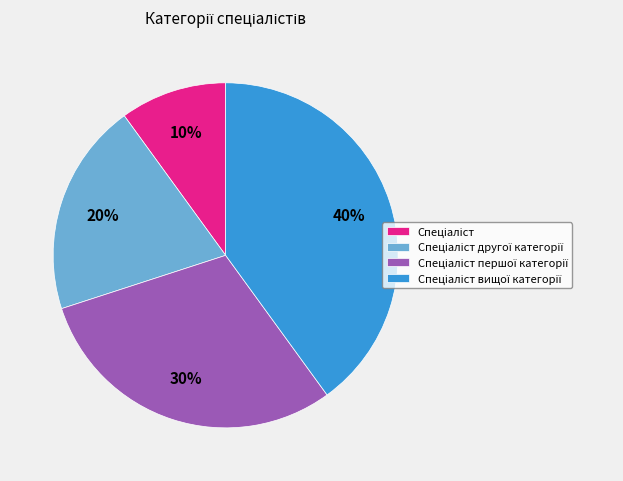

To the nearest percent, what is the average slice percentage?

25%